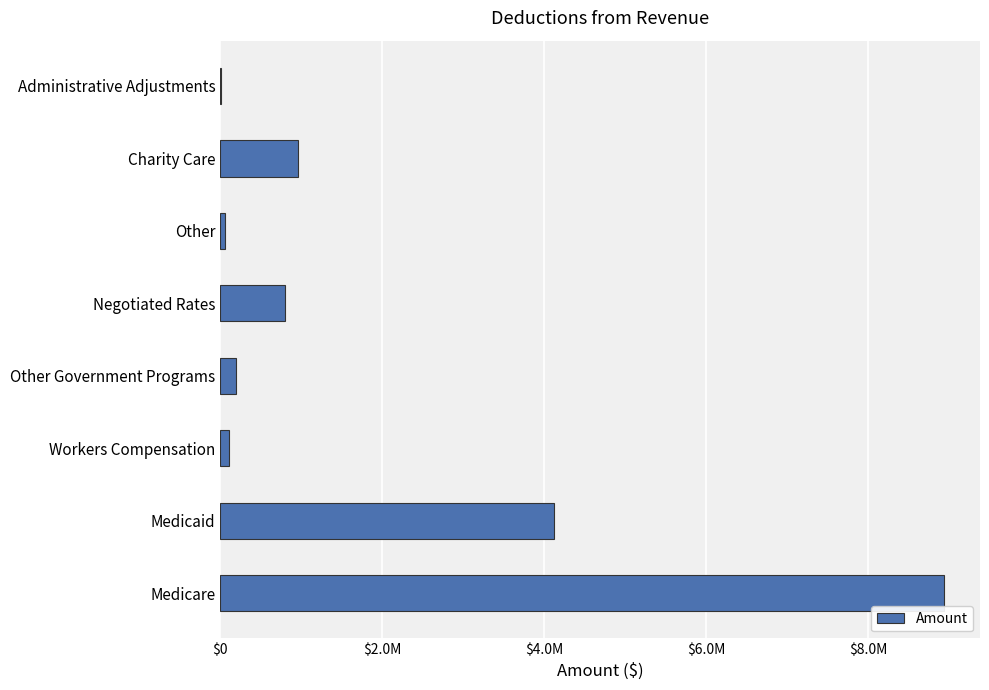

Are the bars horizontal?

Yes